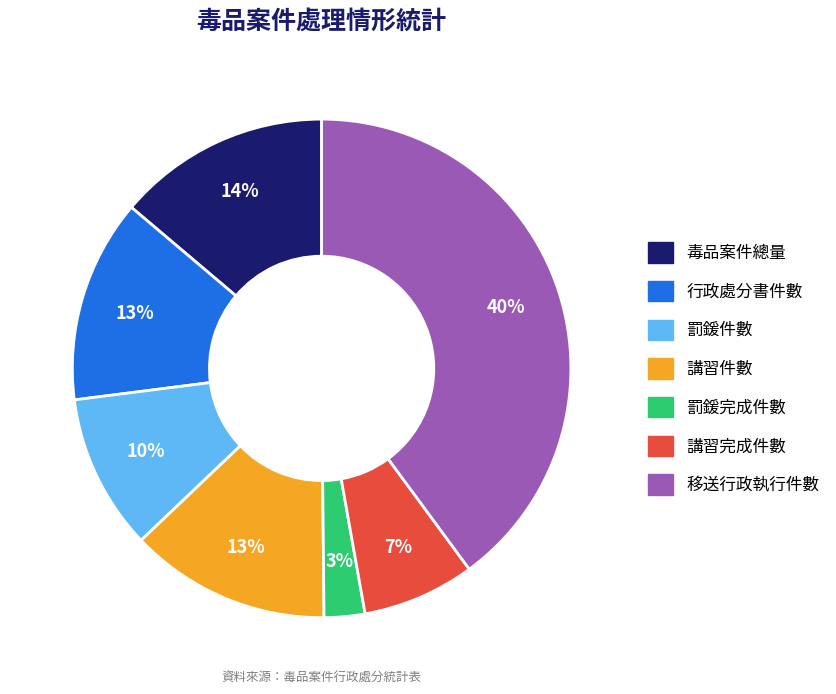

What is the largest slice in the pie chart?

移送行政執行件數